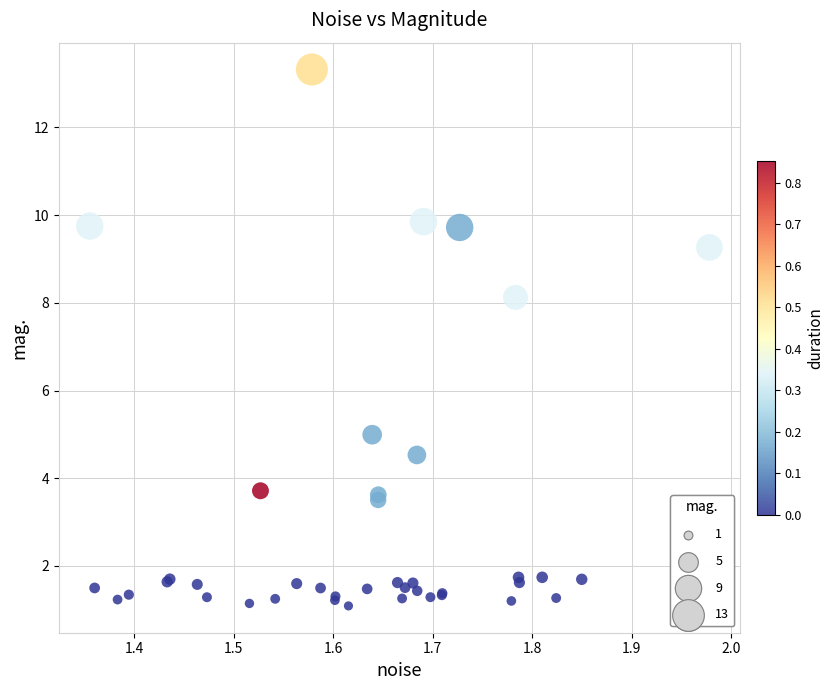

What Y value in the scatter plot is closest to 7?

8.1